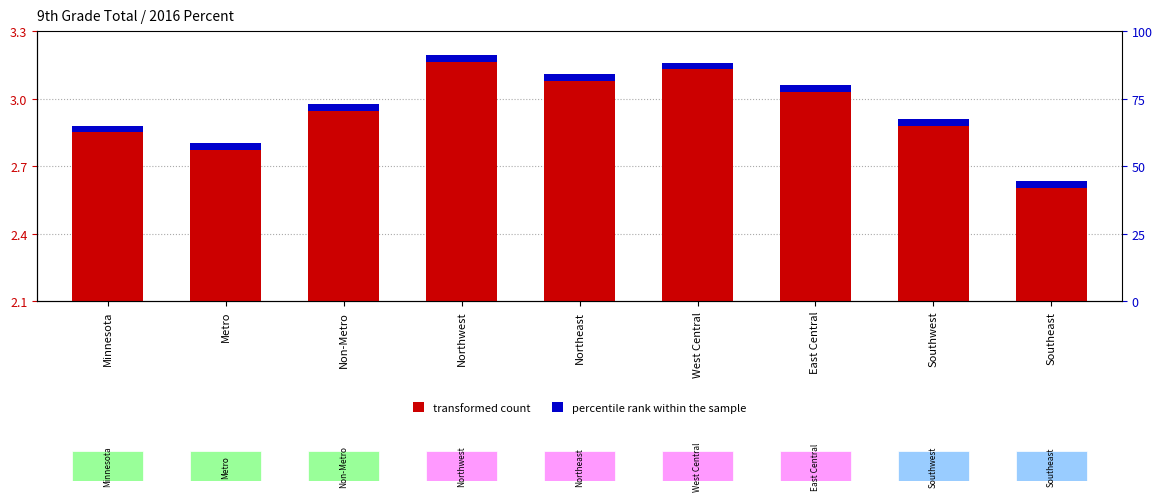

Rank the categories by value from lowest to highest.

Southeast, Metro, Minnesota, Southwest, Non-Metro, East Central, Northeast, West Central, Northwest